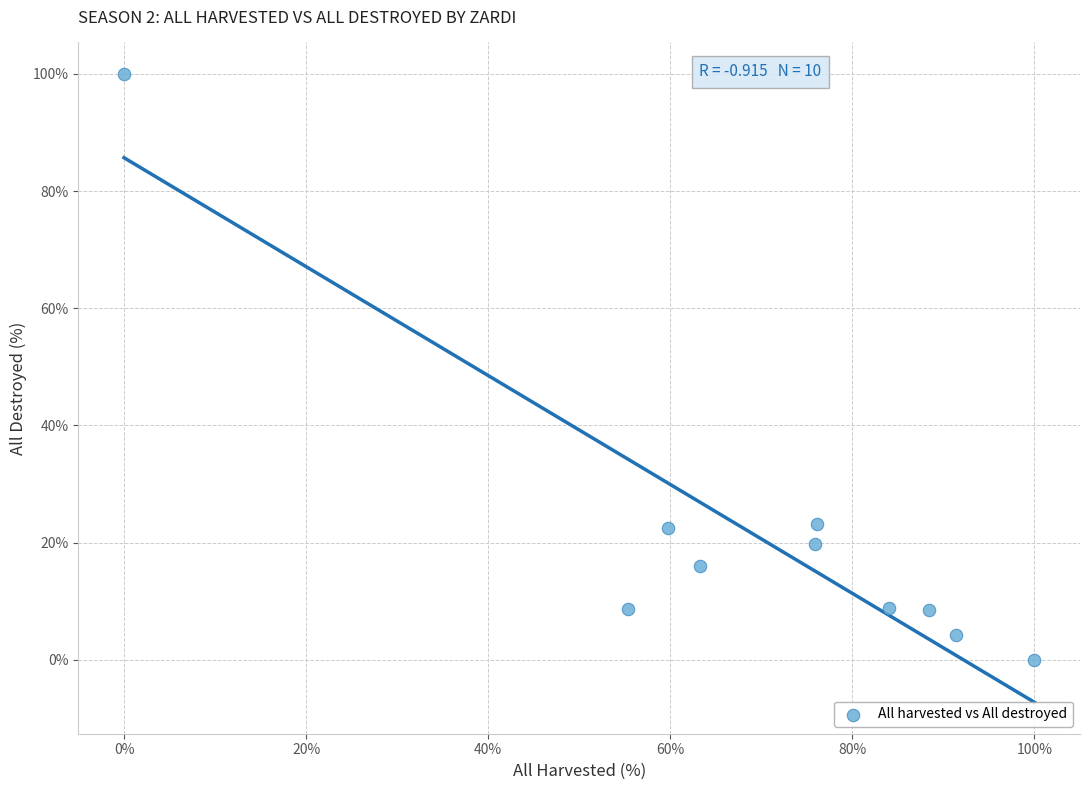

What is the range of X values (max minus min)?

100.0